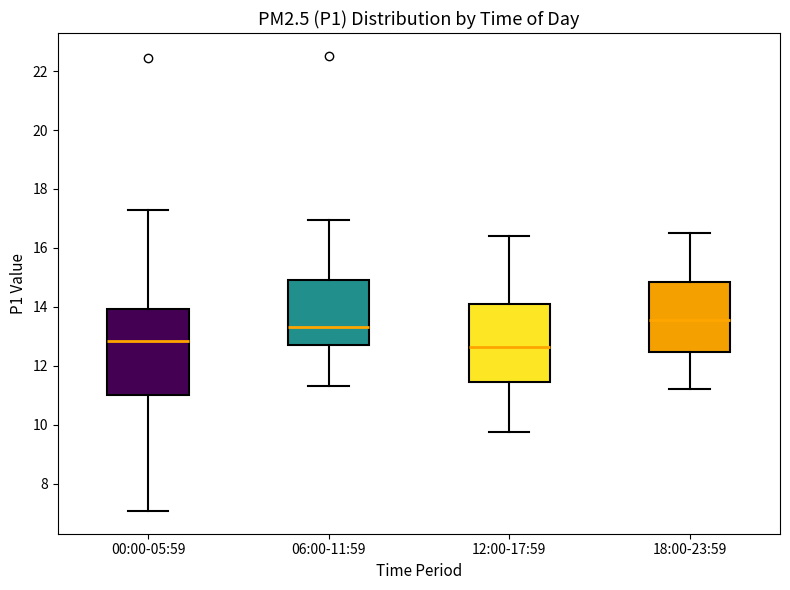

Reading left to right, transcribe this box plot: for each box, give where its median line is, the range the box spans, and where its two whiskers end, as read against the y-axis. The values are not printed on the chart, so give them approximately, as read against the axis.

00:00-05:59: median 12.8, box 11.0 to 14.0, whiskers 7.0 to 17.4
06:00-11:59: median 13.4, box 12.8 to 15.0, whiskers 11.4 to 17.0
12:00-17:59: median 12.6, box 11.4 to 14.2, whiskers 9.8 to 16.4
18:00-23:59: median 13.6, box 12.4 to 14.8, whiskers 11.2 to 16.6